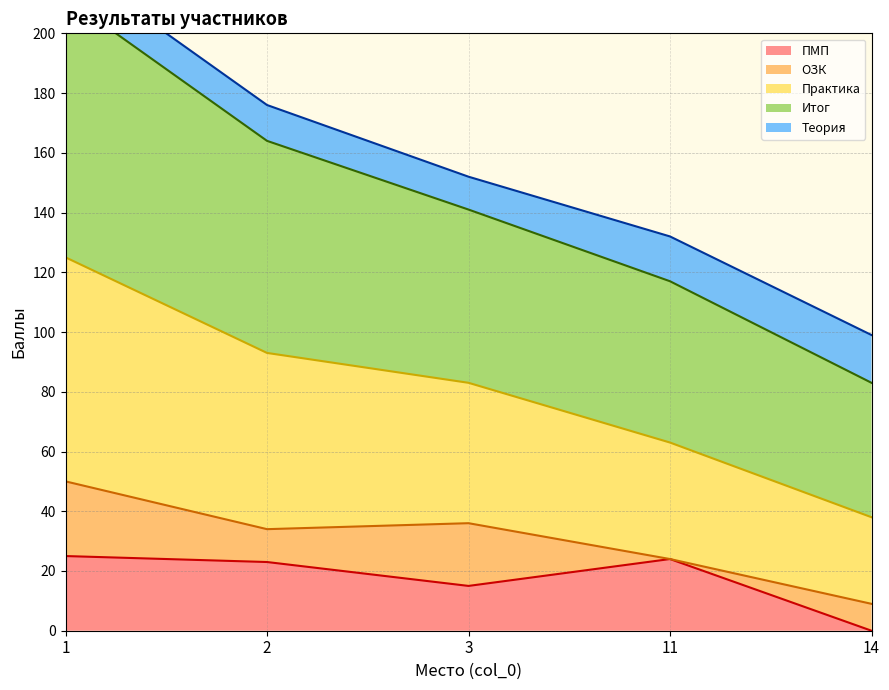

True or false: ПМП and Практика cross at least once.

False